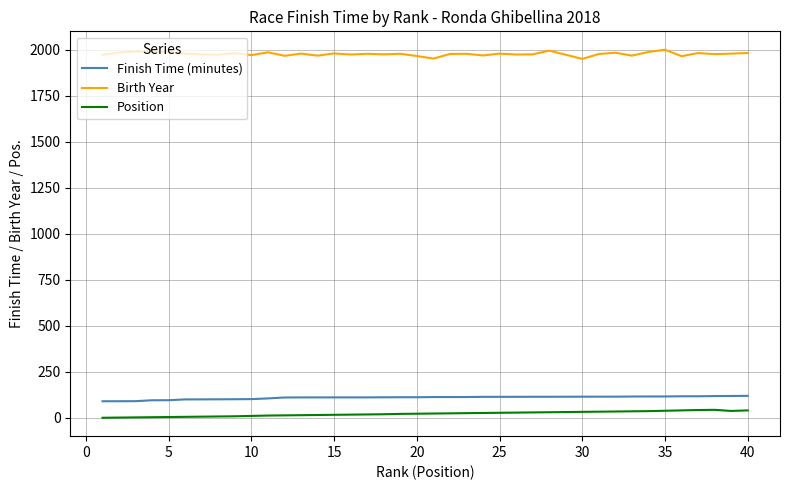

True or false: Finish Time (minutes) and Birth Year cross at least once.

False